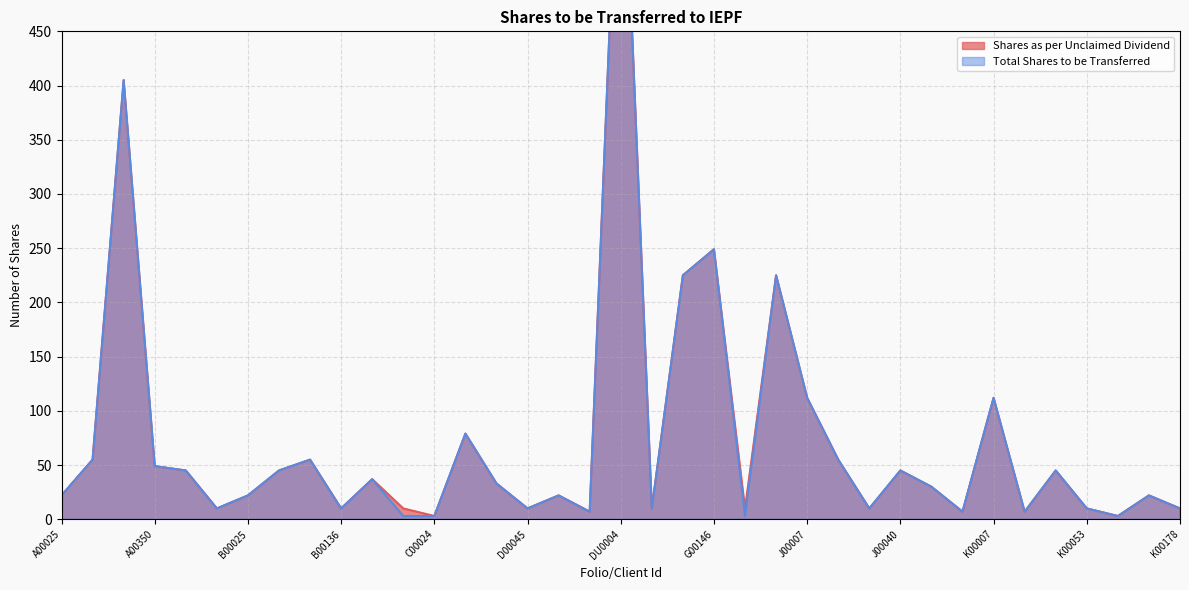

True or false: Shares as per Unclaimed Dividend and Total Shares to be Transferred cross at least once.

False